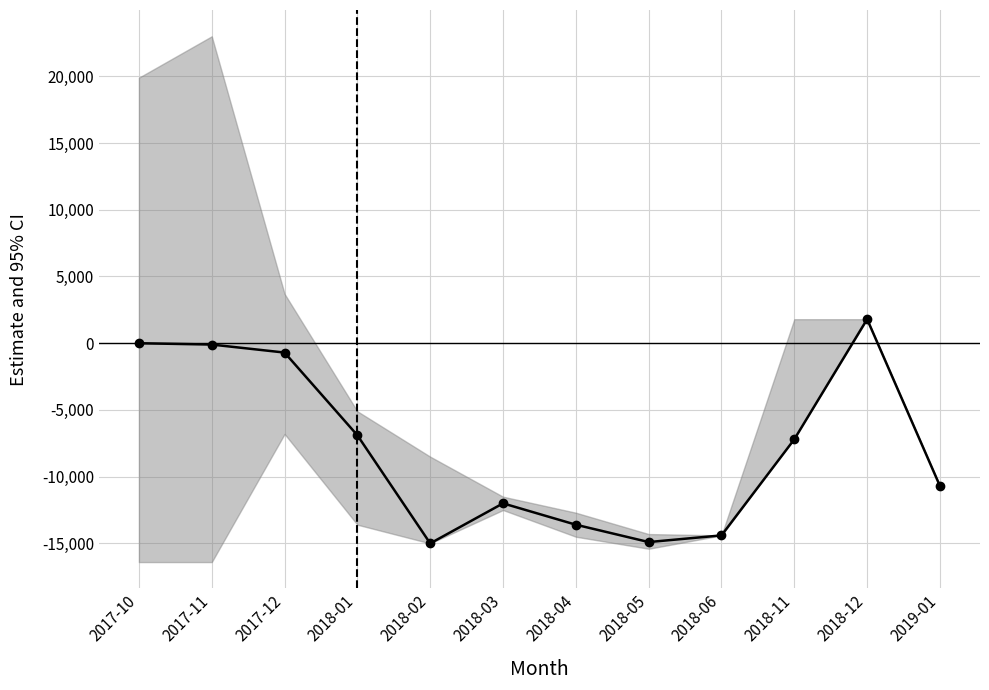

What is the greatest value displayed?

1800.0